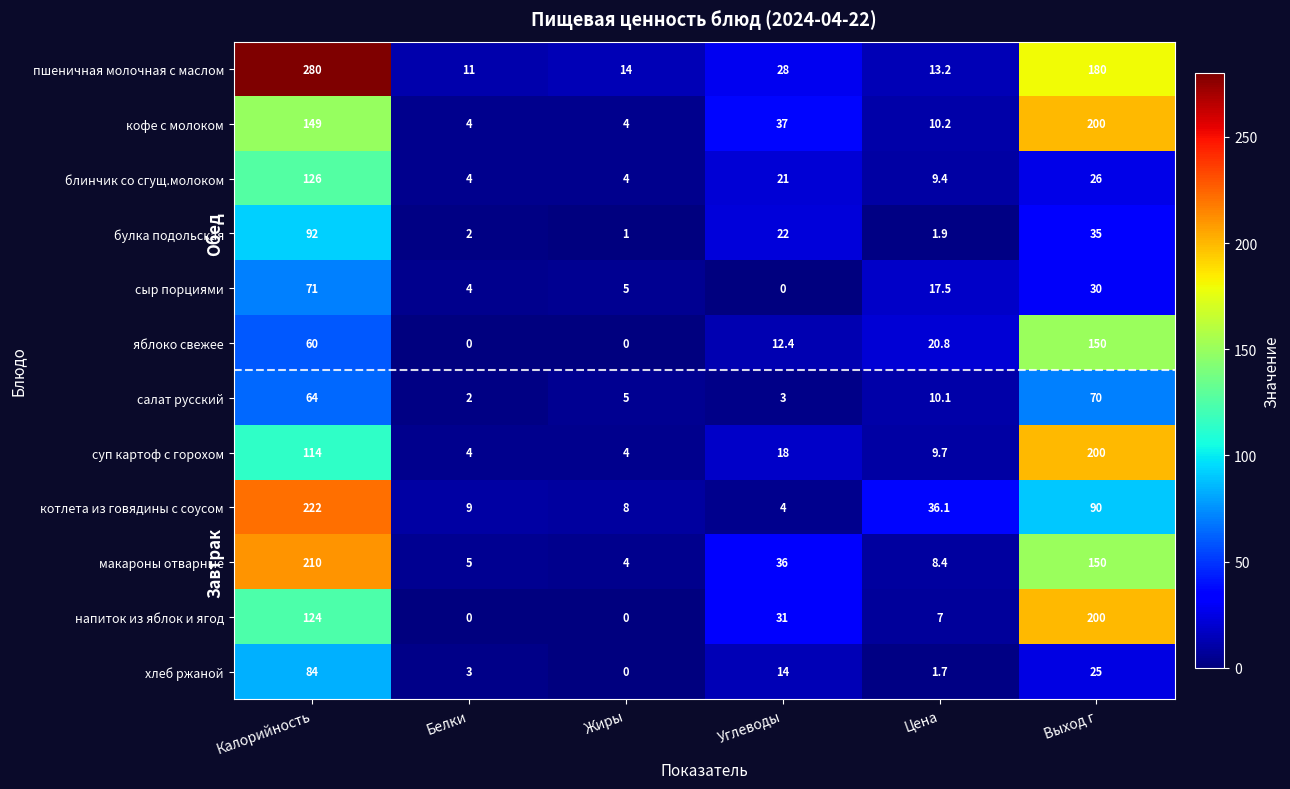

True or false: блинчик со сгущ.молоком has a value of 21.0 at Углеводы.

True